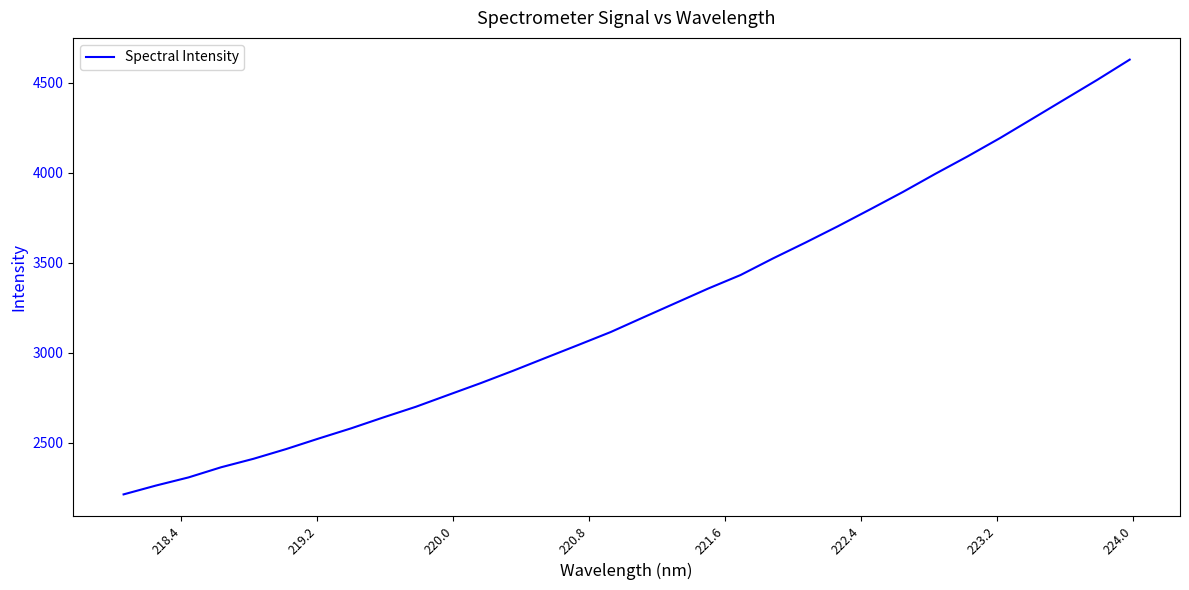

What is the greatest value displayed?

4629.2